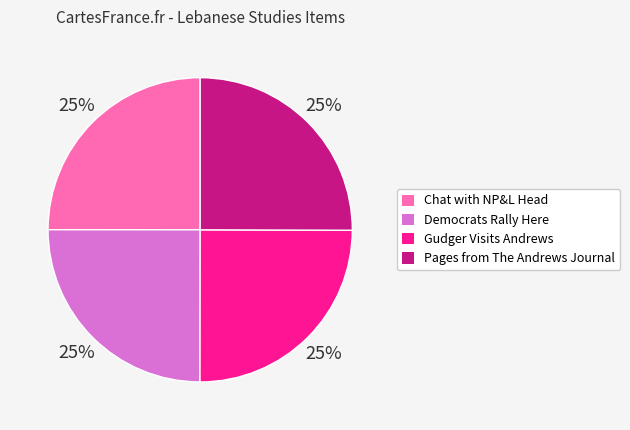

What percentage is the Democrats Rally Here slice, to the nearest percent?

25%